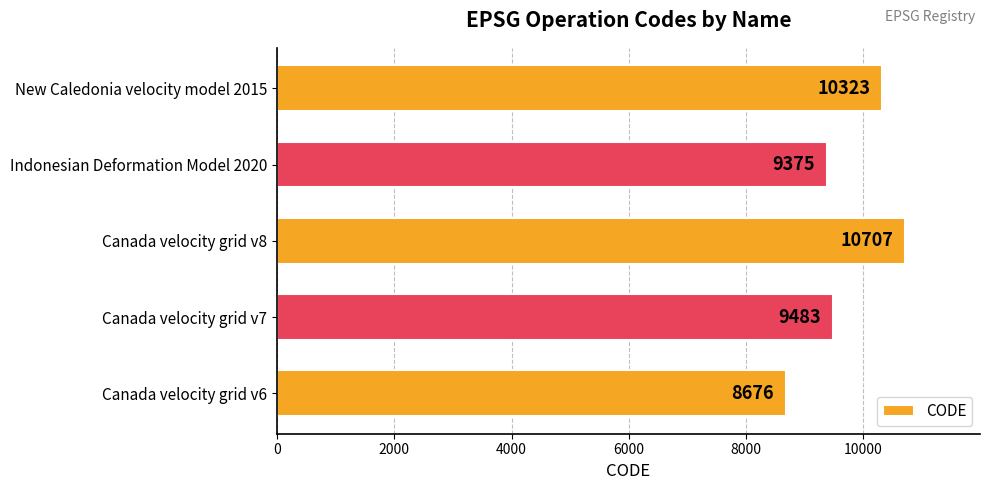

List the labels in order of value, largest first.

Canada velocity grid v8, New Caledonia velocity model 2015, Canada velocity grid v7, Indonesian Deformation Model 2020, Canada velocity grid v6